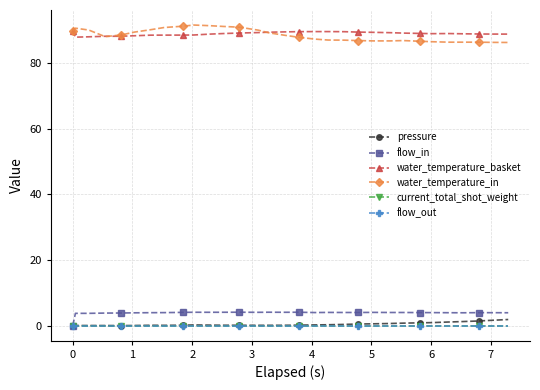

Reading right to left, transcribe all the data shown in this chart.

pressure: 1.9	1.6	1.4	1.2	1.1	0.9	0.8	0.8	0.7	0.6	0.5	0.4	0.3	0.2	0.1	0.1	0.1	0.1	0.1	0.1	0.2	0.2	0.1	0.1	0.1	0.0	0.0	0.0	0.0	0.0	0.0
flow_in: 3.9	4.0	4.0	3.9	3.9	4.0	4.0	4.0	4.0	4.0	4.0	4.0	4.0	4.0	4.1	4.1	4.1	4.1	4.1	4.1	4.1	4.1	4.0	4.0	4.0	3.9	3.9	3.8	3.8	3.8	0.0
water_temperature_basket: 88.9	88.9	89.0	89.0	89.1	89.0	89.1	89.2	89.3	89.5	89.5	89.7	89.7	89.7	89.7	89.6	89.5	89.4	89.2	89.1	88.9	88.6	88.6	88.6	88.6	88.4	88.3	88.2	88.1	88.0	90.0
water_temperature_in: 86.4	86.4	86.5	86.5	86.5	86.6	86.7	86.9	86.8	86.8	86.9	87.1	87.1	87.4	88.0	88.5	89.3	90.1	91.0	91.2	91.5	91.7	91.3	90.9	90.2	89.5	88.6	88.2	90.2	90.7	90.0
current_total_shot_weight: 0.0	0.0	0.0	0.0	0.0	0.0	0.0	0.0	0.0	0.0	0.0	0.0	0.0	0.0	0.0	0.0	0.0	0.0	0.0	0.0	0.0	0.0	0.0	0.0	0.0	0.0	0.0	0.0	0.0	0.0	0.0
flow_out: 0.0	0.0	0.0	0.0	0.0	0.0	0.0	0.0	0.0	0.0	0.0	0.0	0.0	0.0	0.0	0.0	0.0	0.0	0.0	0.0	0.0	0.0	0.0	0.0	0.0	0.0	0.0	0.0	0.0	0.0	0.0